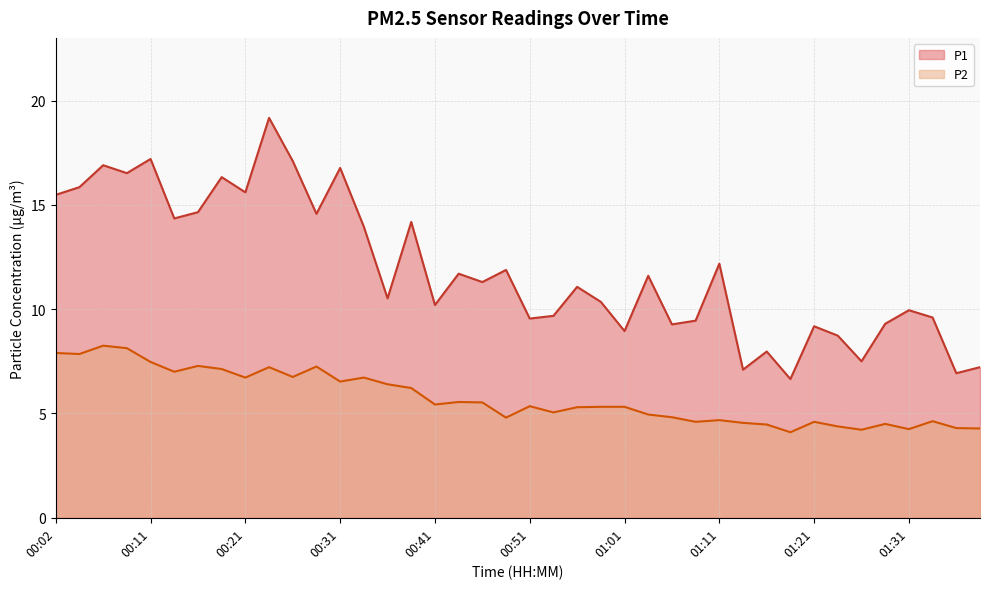

Reading left to right, extract all data points from this chart.

P1: 15.5	15.8	16.9	16.5	17.2	14.3	14.7	16.3	15.6	19.2	17.1	14.6	16.8	13.9	10.5	14.2	10.2	11.7	11.3	11.9	9.6	9.7	11.1	10.3	8.9	11.6	9.3	9.4	12.2	7.1	8.0	6.7	9.2	8.7	7.5	9.3	9.9	9.6	6.9	7.2
P2: 7.9	7.8	8.2	8.1	7.5	7.0	7.3	7.1	6.7	7.2	6.8	7.2	6.5	6.7	6.4	6.2	5.4	5.5	5.5	4.8	5.3	5.0	5.3	5.3	5.3	5.0	4.8	4.6	4.7	4.5	4.5	4.1	4.6	4.4	4.2	4.5	4.2	4.6	4.3	4.3